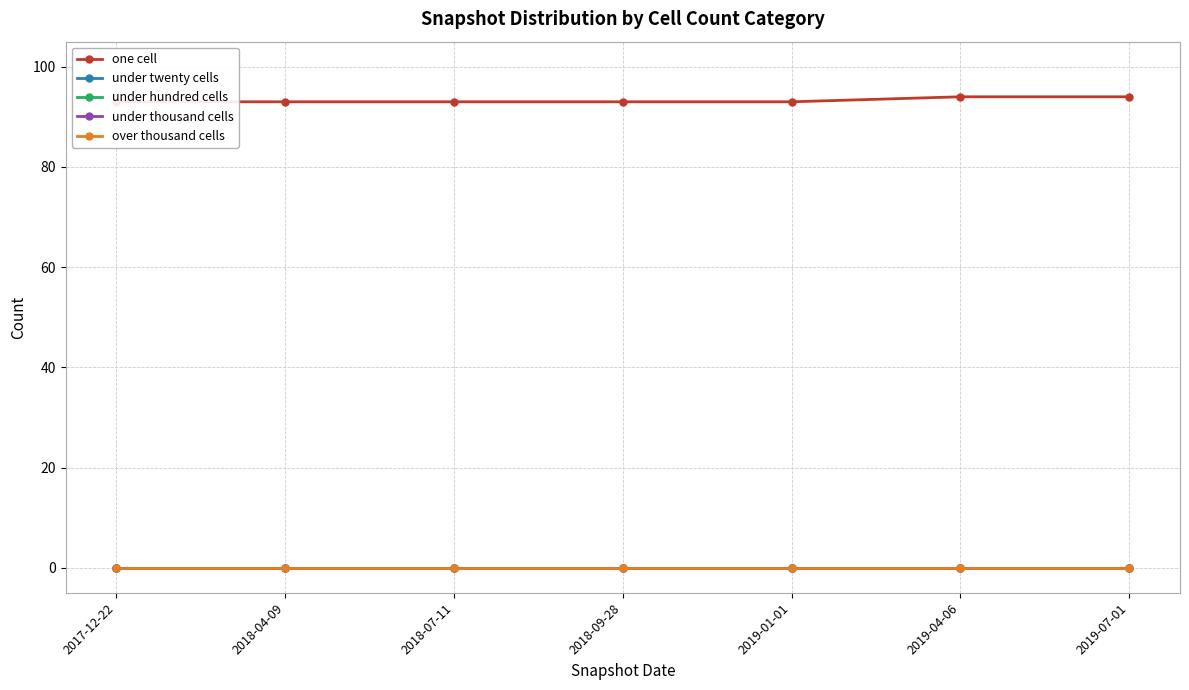

What are all the series names shown in the legend?

one cell, under twenty cells, under hundred cells, under thousand cells, over thousand cells